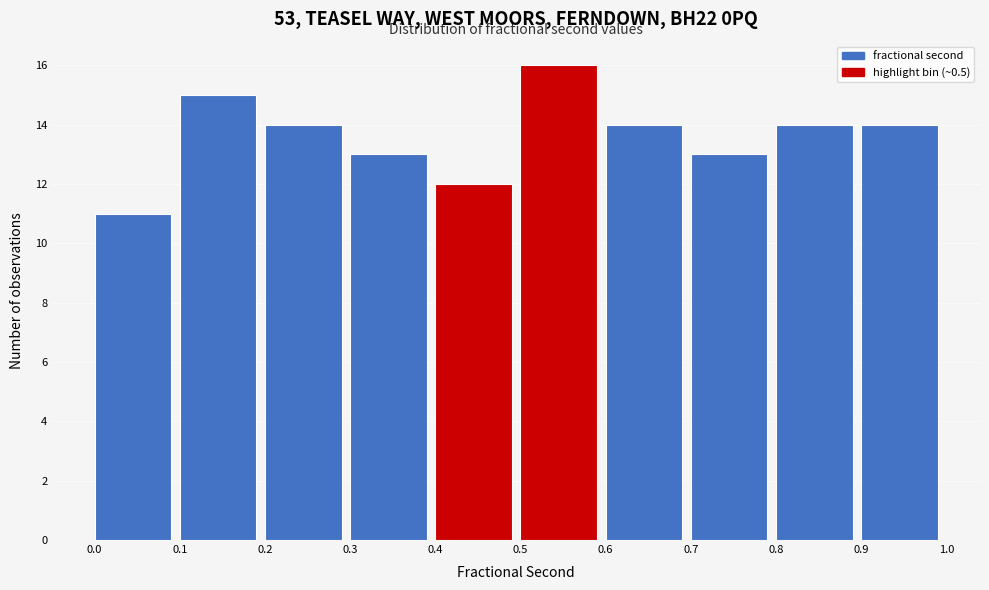

Reading left to right, transcribe this chart: for each bar, give the range it covers on the x-axis and its height. The values are not printed on the chart, so give them approximately, as read against the axis.

0.0 to 0.1: 11
0.1 to 0.2: 15
0.2 to 0.3: 14
0.3 to 0.4: 13
0.4 to 0.5: 12
0.5 to 0.6: 16
0.6 to 0.7: 14
0.7 to 0.8: 13
0.8 to 0.9: 14
0.9 to 1.0: 14